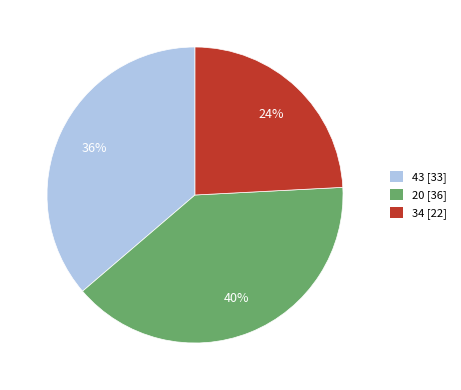

Does any single category account for the majority?

No